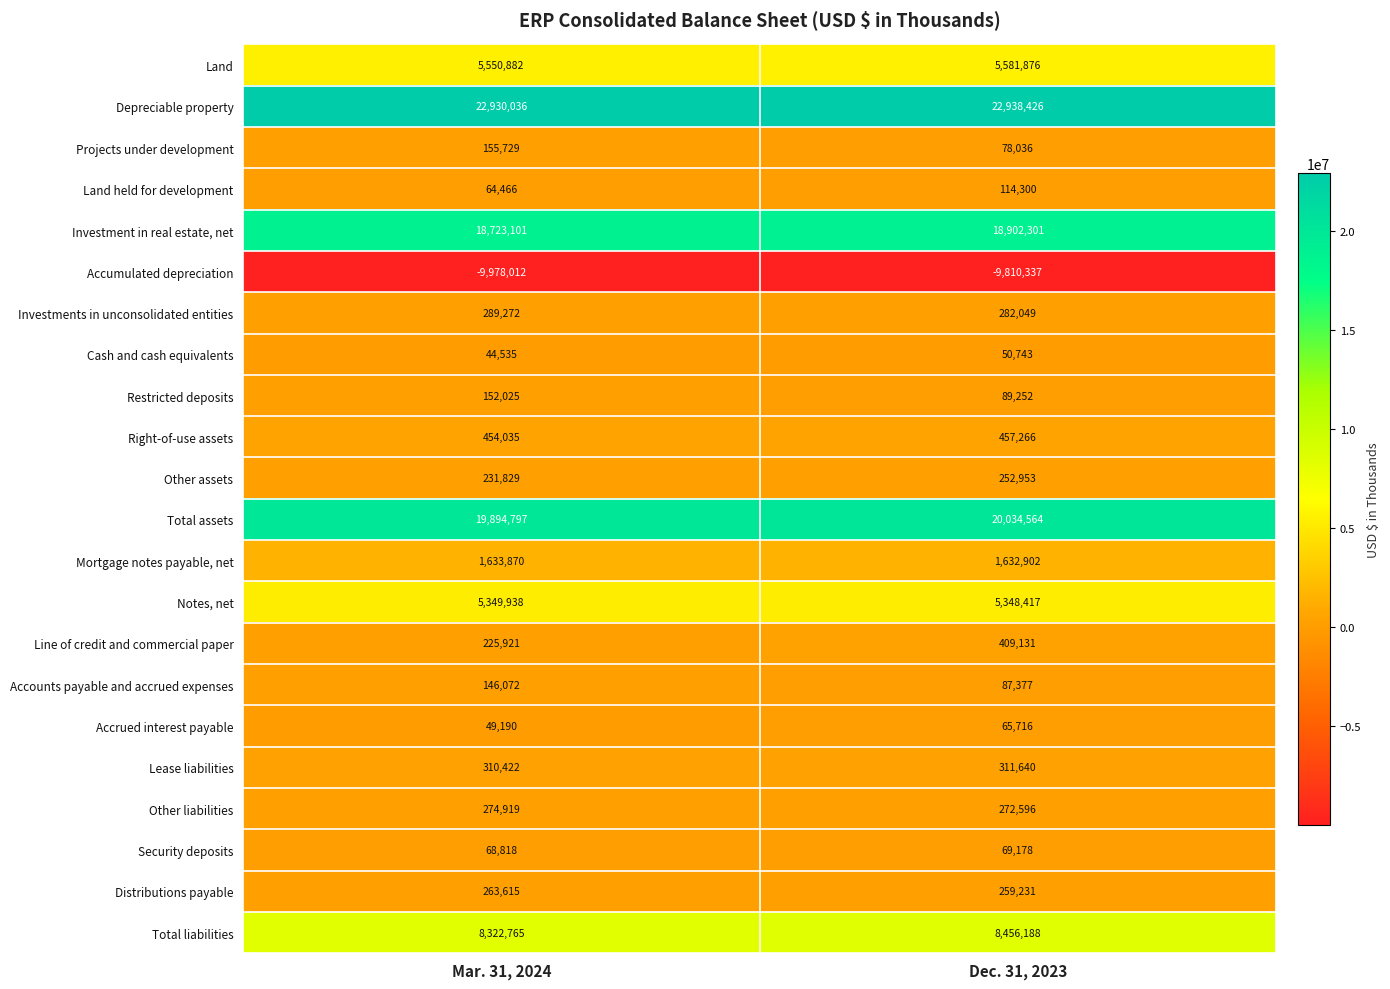

What is the total value across all series at Mar. 31, 2024?

75158225